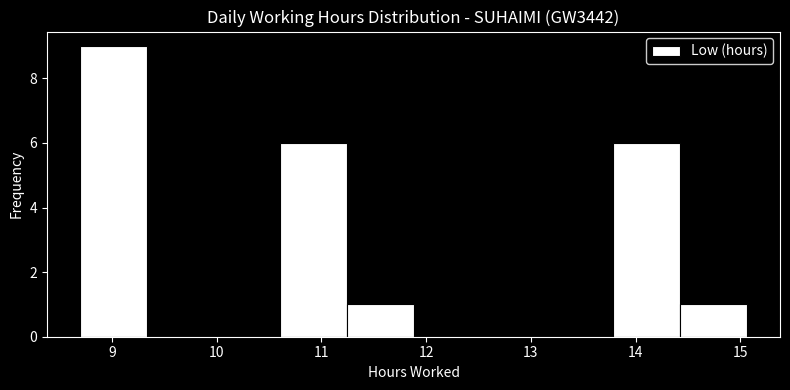

How tall is the bar that spans 14.4 to 15.1 on the x-axis? Neither the bar edges nor the heights are printed on the chart, so give them approximately, as read against the axes.

1